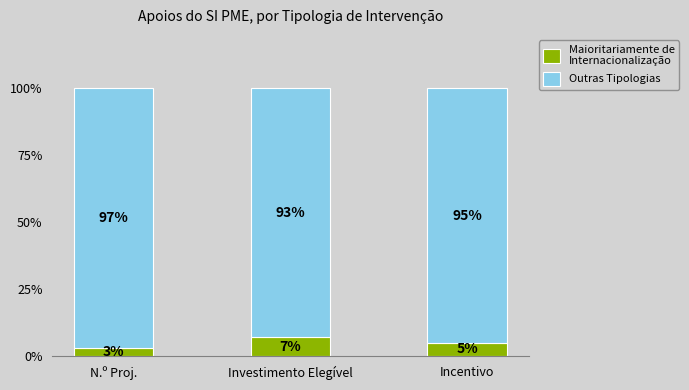

Are the bars horizontal?

No